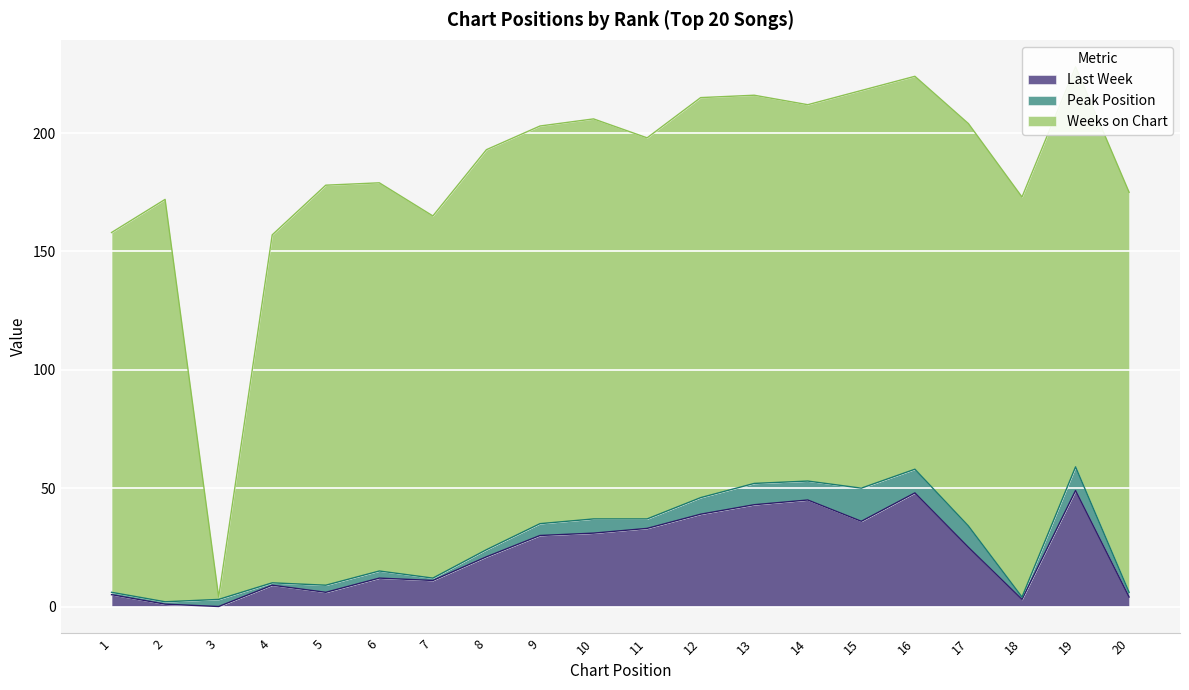

Where is the first local minimum for Peak Position?

4